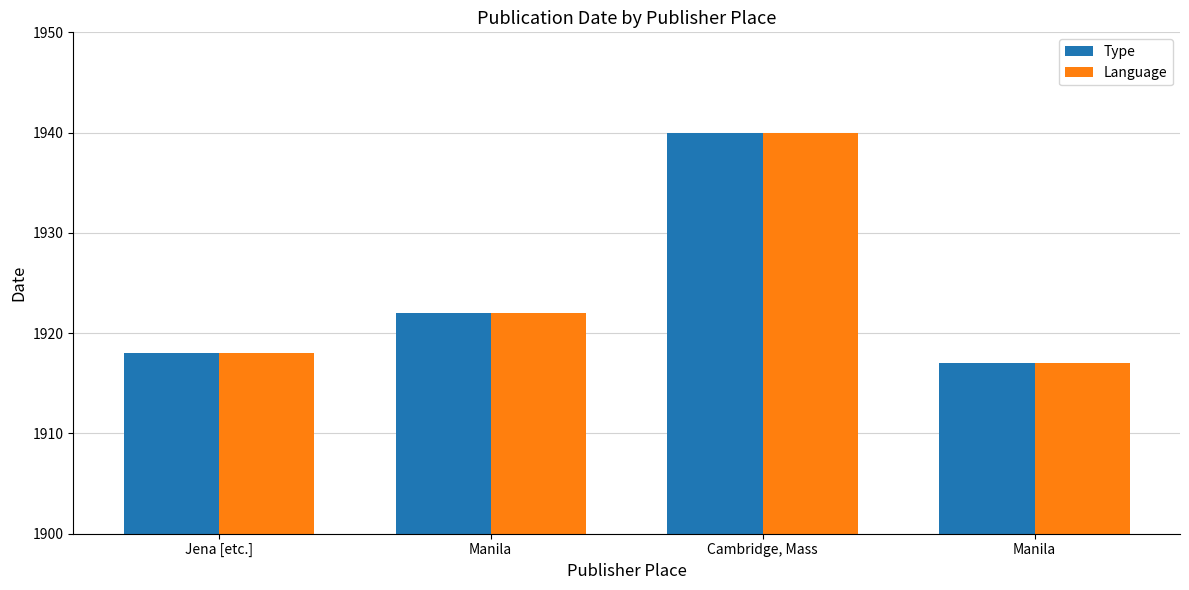

How many bars are there in total?

8